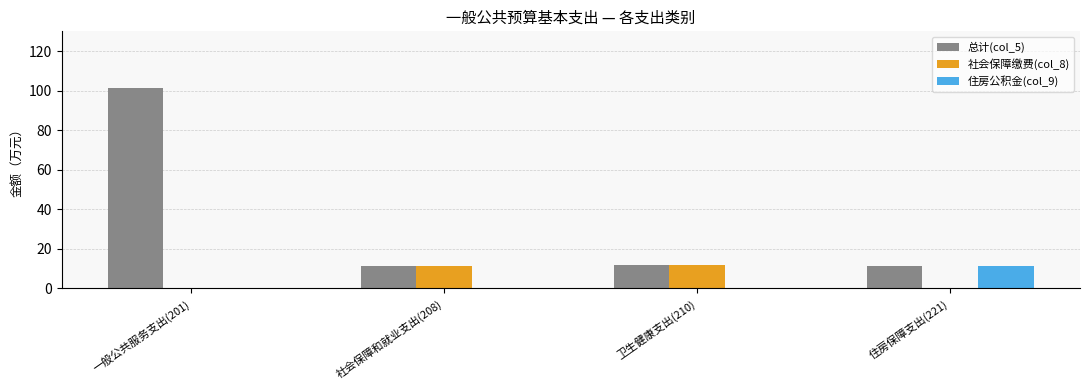

Which category has the highest value across all series?

一般公共服务支出(201)